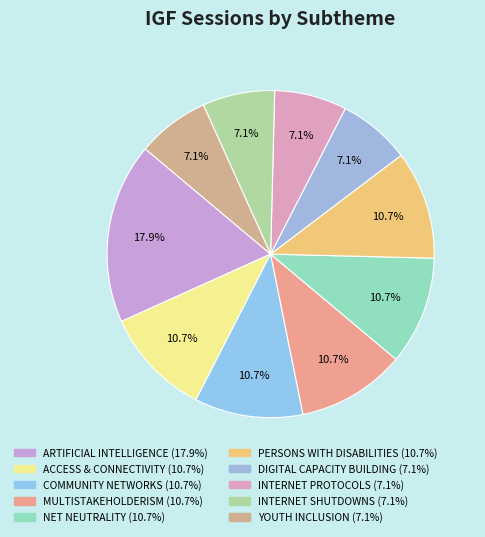

How many slices are in this pie chart?

10